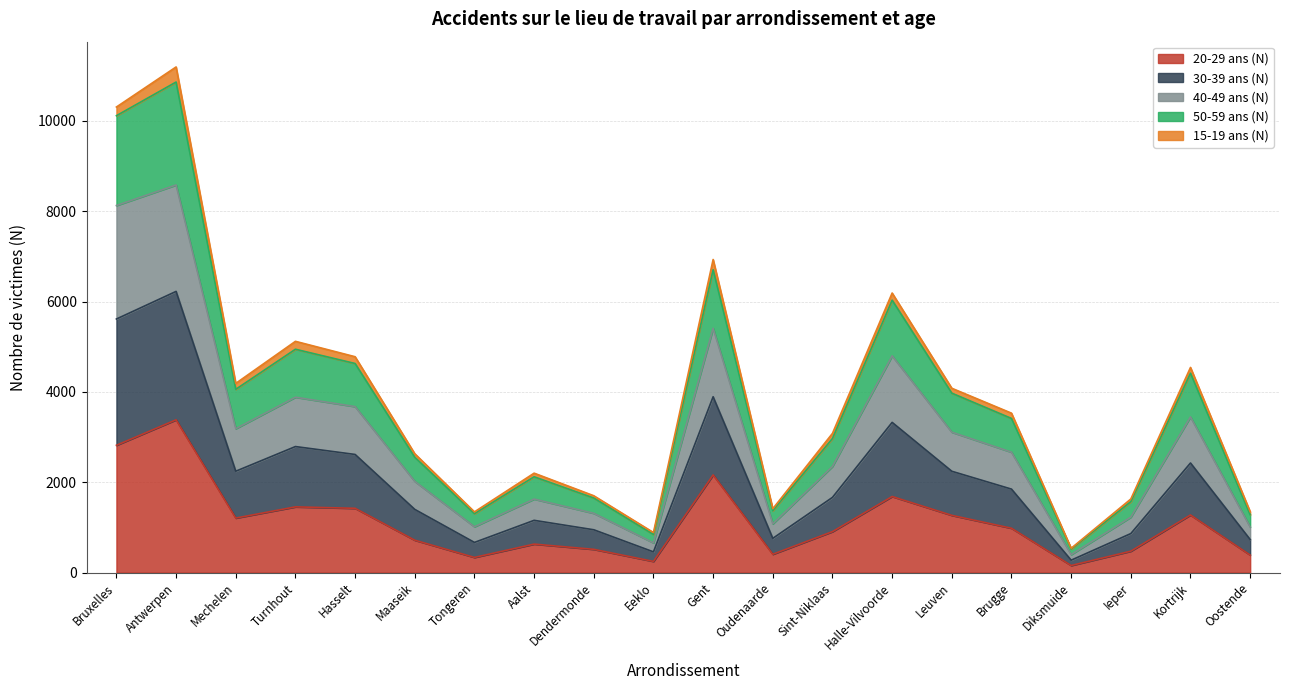

The value of 20-29 ans (N) at Brugge is 982. True or false?

True